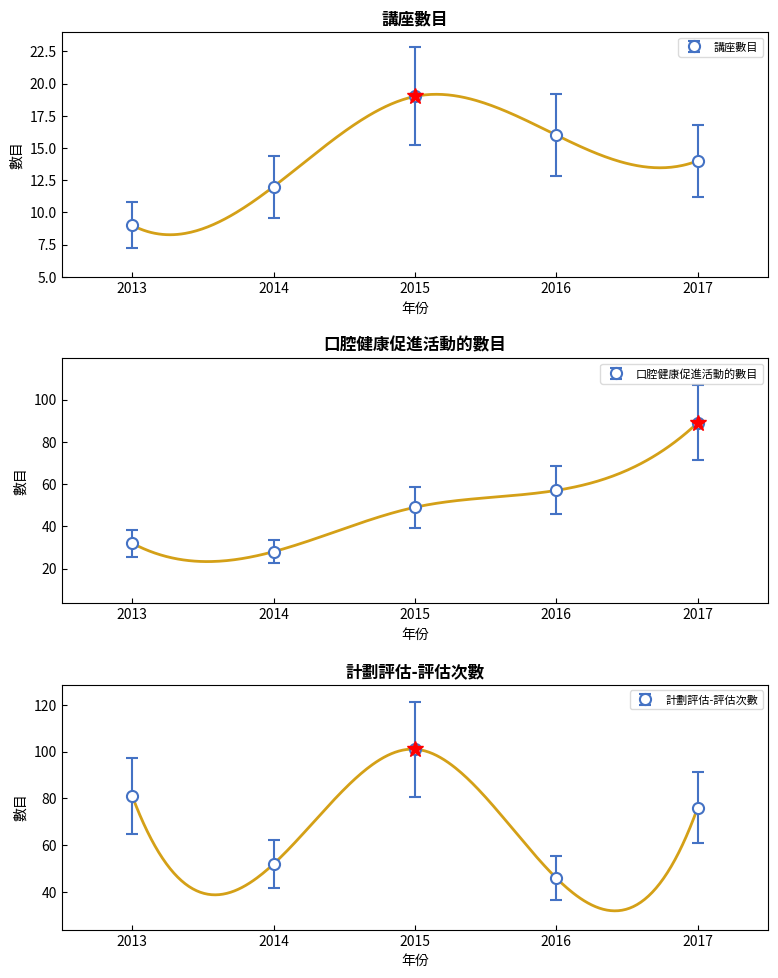

Count the 講座數目 values in the range 12 to 16.

3